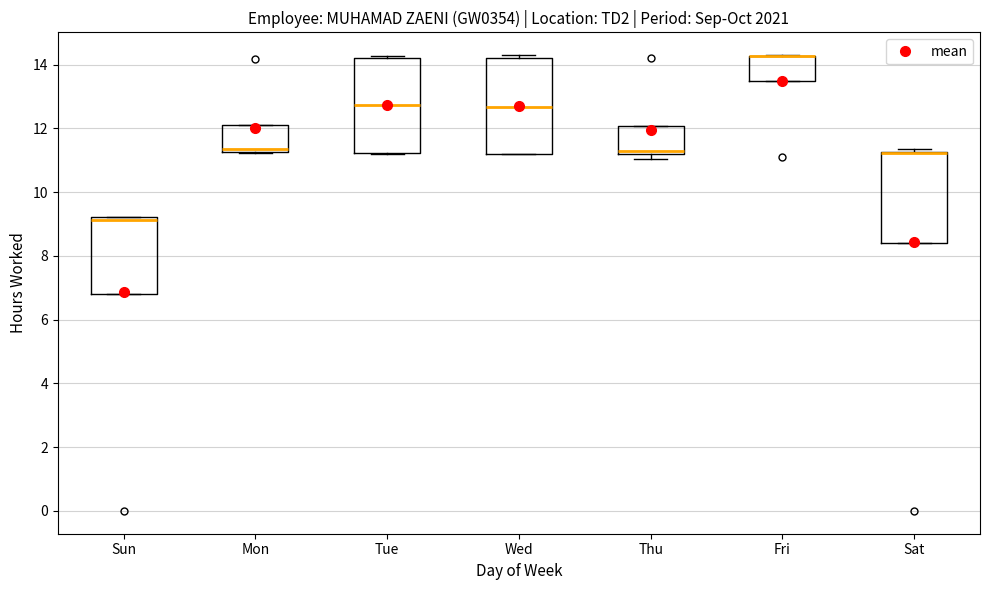

Reading left to right, read every box against the y-axis: the position of its median line, the range the box covers, and the ends of its whiskers. The values are not printed on the chart, so give them approximately, as read against the axis.

Sun: median 9.2 (just below the box's upper edge), box 6.8 to 9.2, whiskers 6.8 to 9.2
Mon: median 11.4, box 11.2 to 12.2, whiskers 11.2 to 12.2
Tue: median 12.8, box 11.2 to 14.2, whiskers 11.2 to 14.2 (just above the box's upper edge)
Wed: median 12.6, box 11.2 to 14.2, whiskers 11.2 to 14.4
Thu: median 11.2 (just above the box's lower edge), box 11.2 to 12.0, whiskers 11.0 to 12.0
Fri: median 14.2 (drawn on the box's upper edge), box 13.4 to 14.2, whiskers 13.4 to 14.2
Sat: median 11.2 (drawn on the box's upper edge), box 8.4 to 11.2, whiskers 8.4 to 11.4